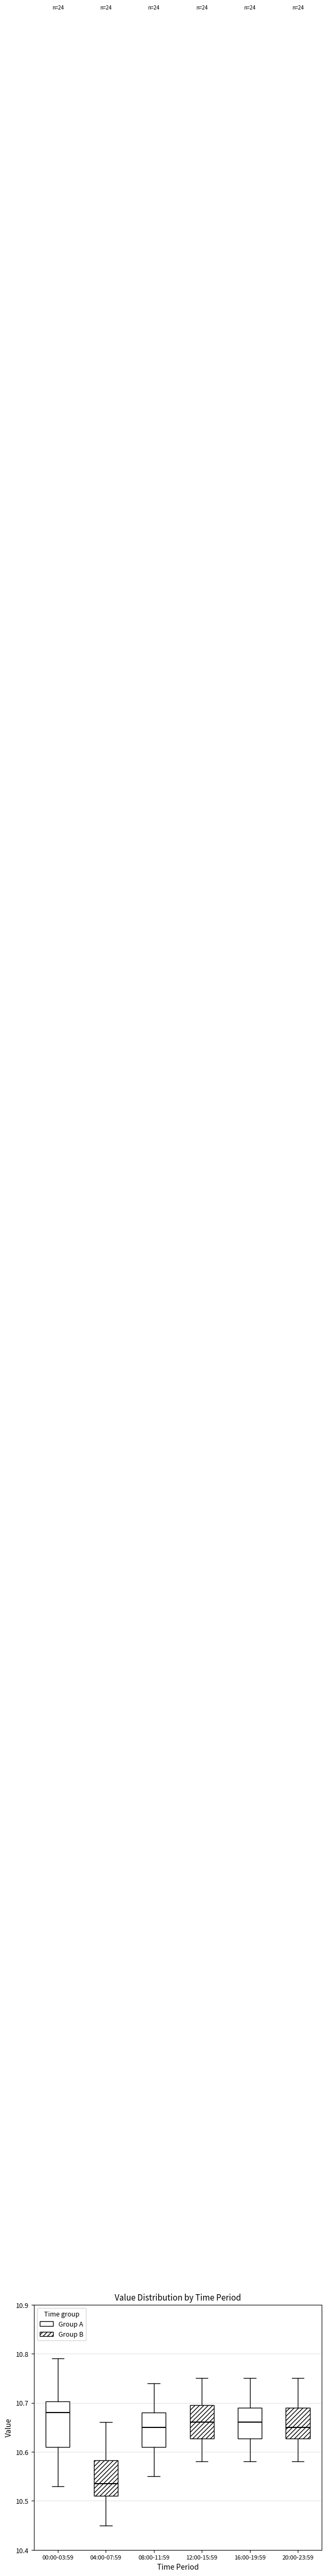

Where does the lower whisker of the box for 08:00-11:59 end on the y-axis? The values are not printed on the chart, so give them approximately, as read against the axis.

10.55